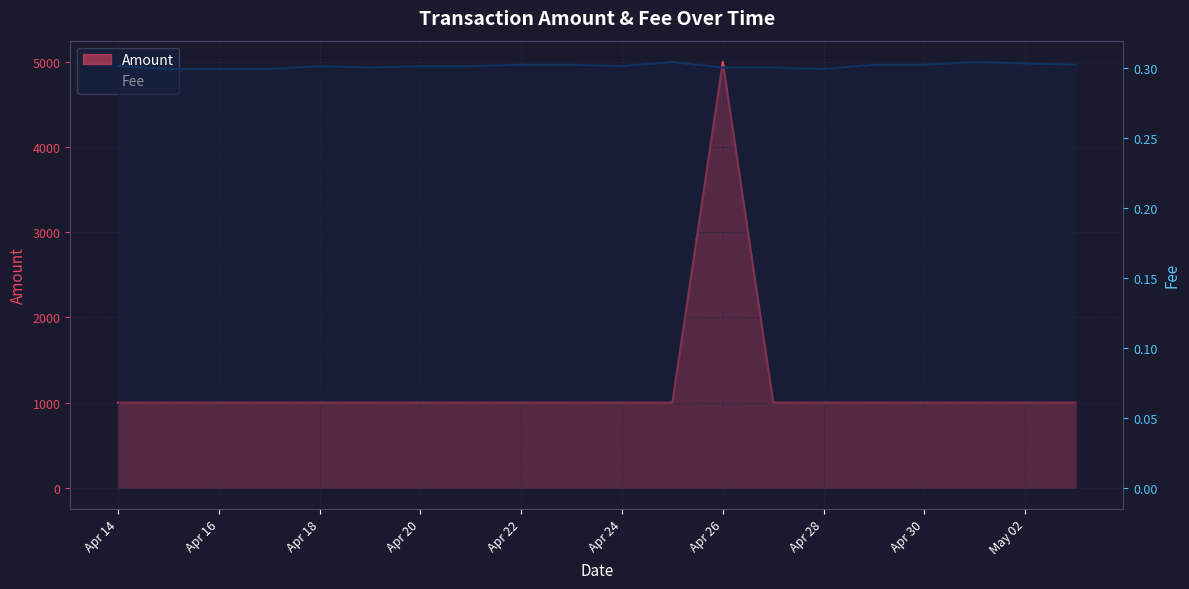

True or false: Fee and Amount cross at least once.

False